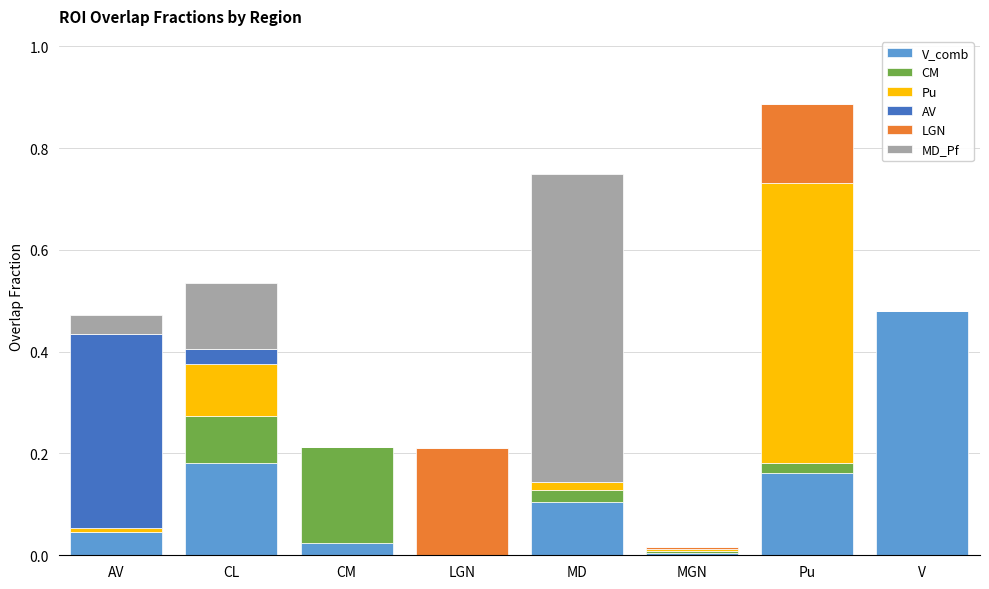

What are all the series names shown in the legend?

V_comb, CM, Pu, AV, LGN, MD_Pf